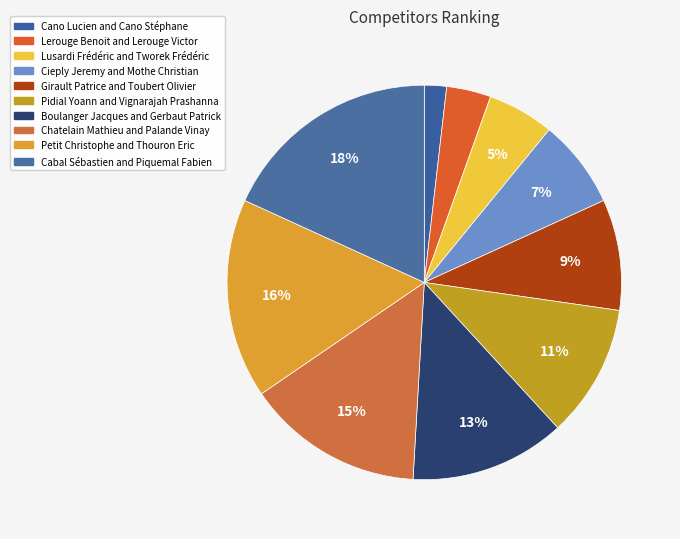

How many segments does this pie chart have?

10